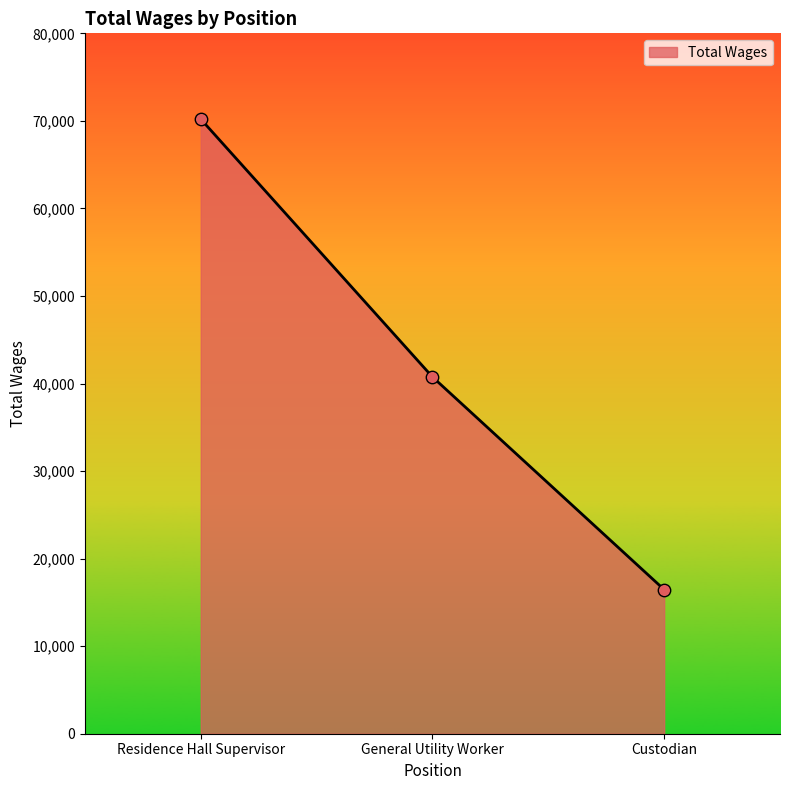

What is the change in value from Residence Hall Supervisor to General Utility Worker?

-29451